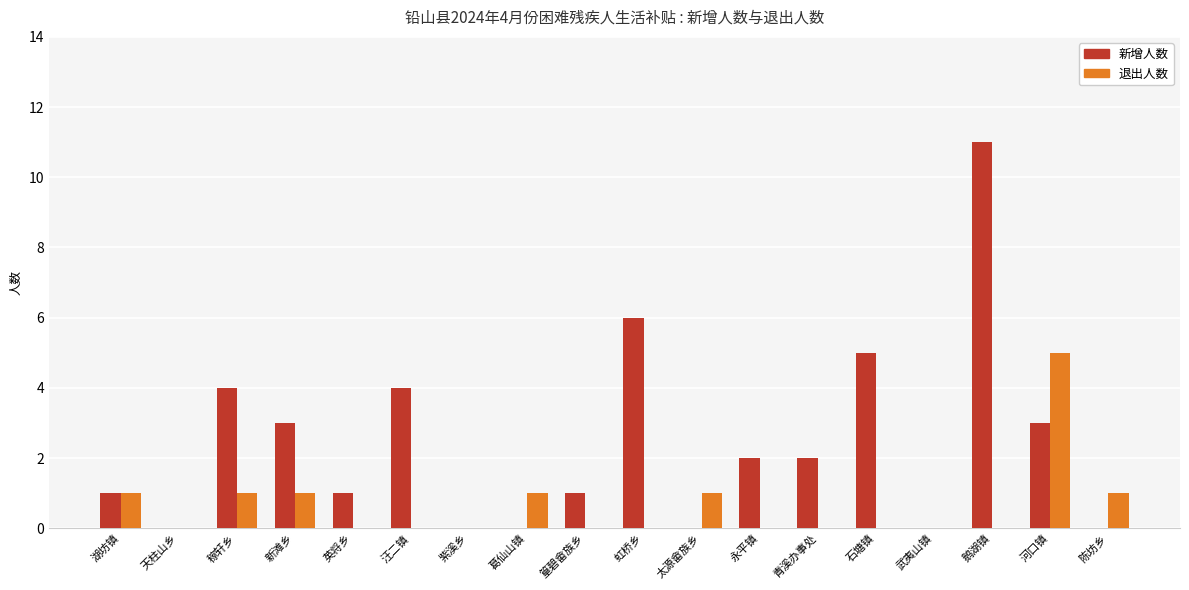

What are all the series names shown in the legend?

新增人数, 退出人数